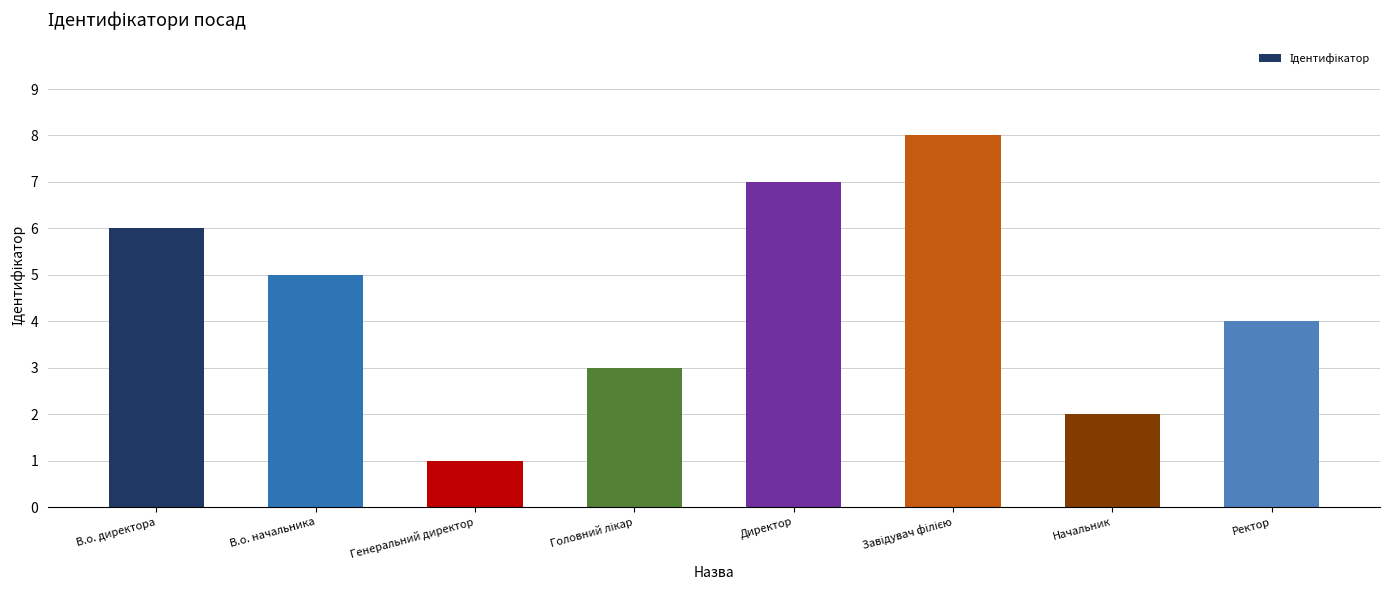

What is the label of the 2nd bar from the left?

В.о. начальника